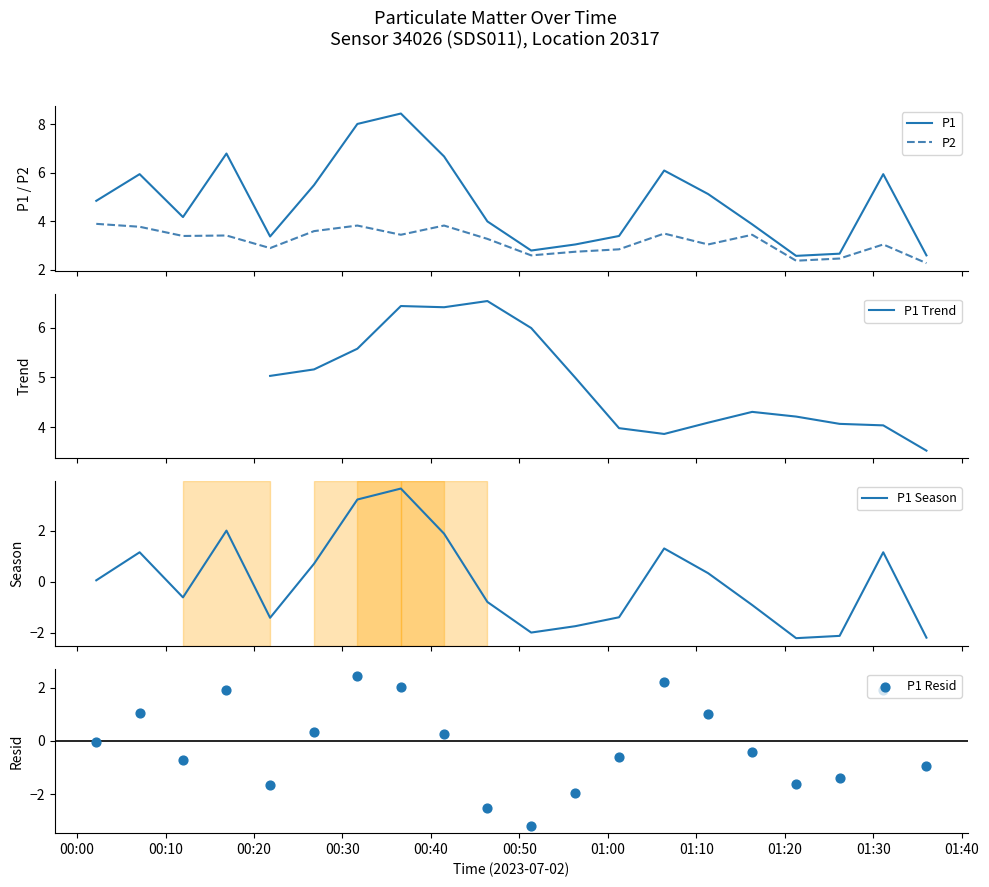

Which series has the largest total across all categories?

P1